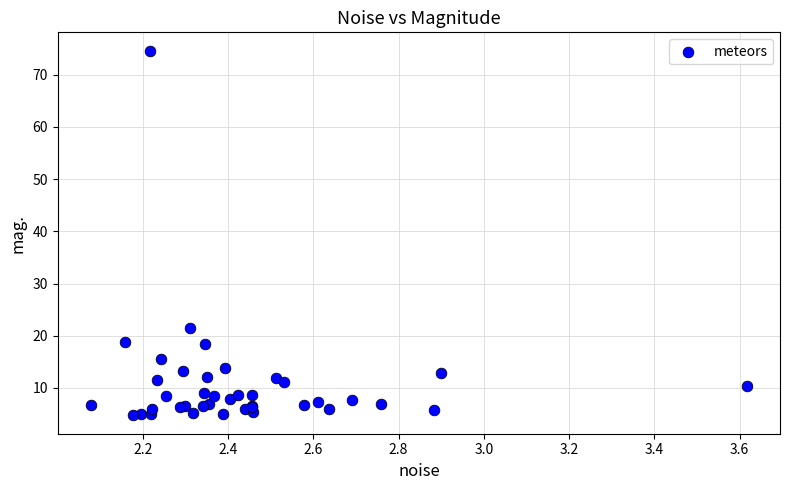

What Y value in the scatter plot is closest to 39?

21.4